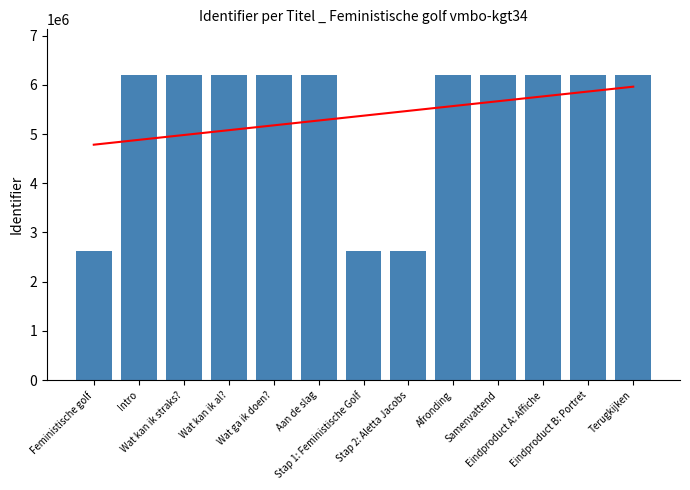

Which has a higher value, Samenvattend or Aan de slag?

Samenvattend